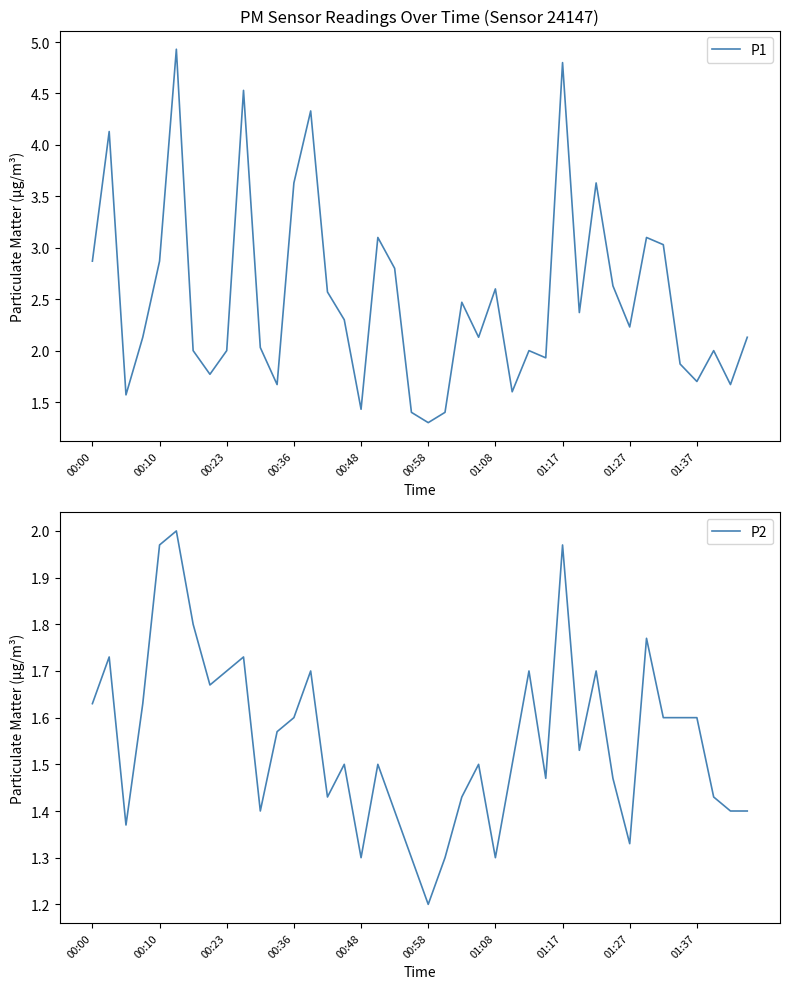

What is the lowest value of the P2 series?

1.2